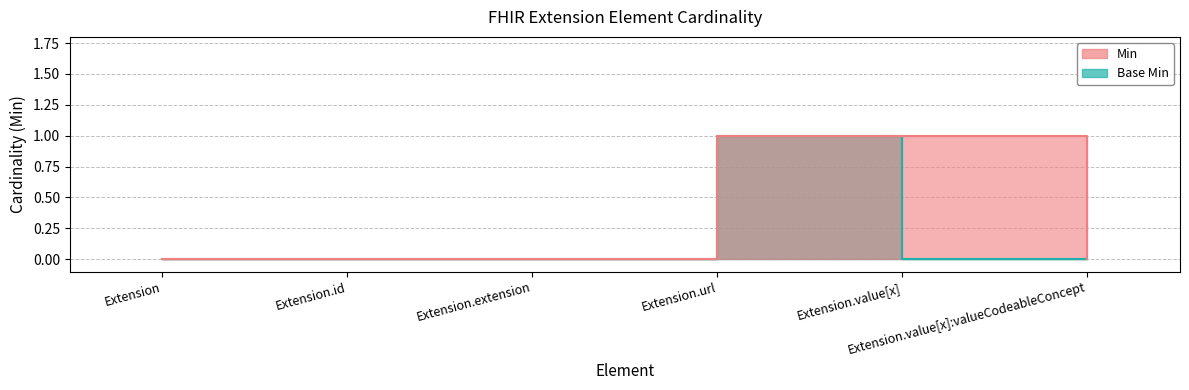

True or false: Min and Base Min intersect in this chart.

False